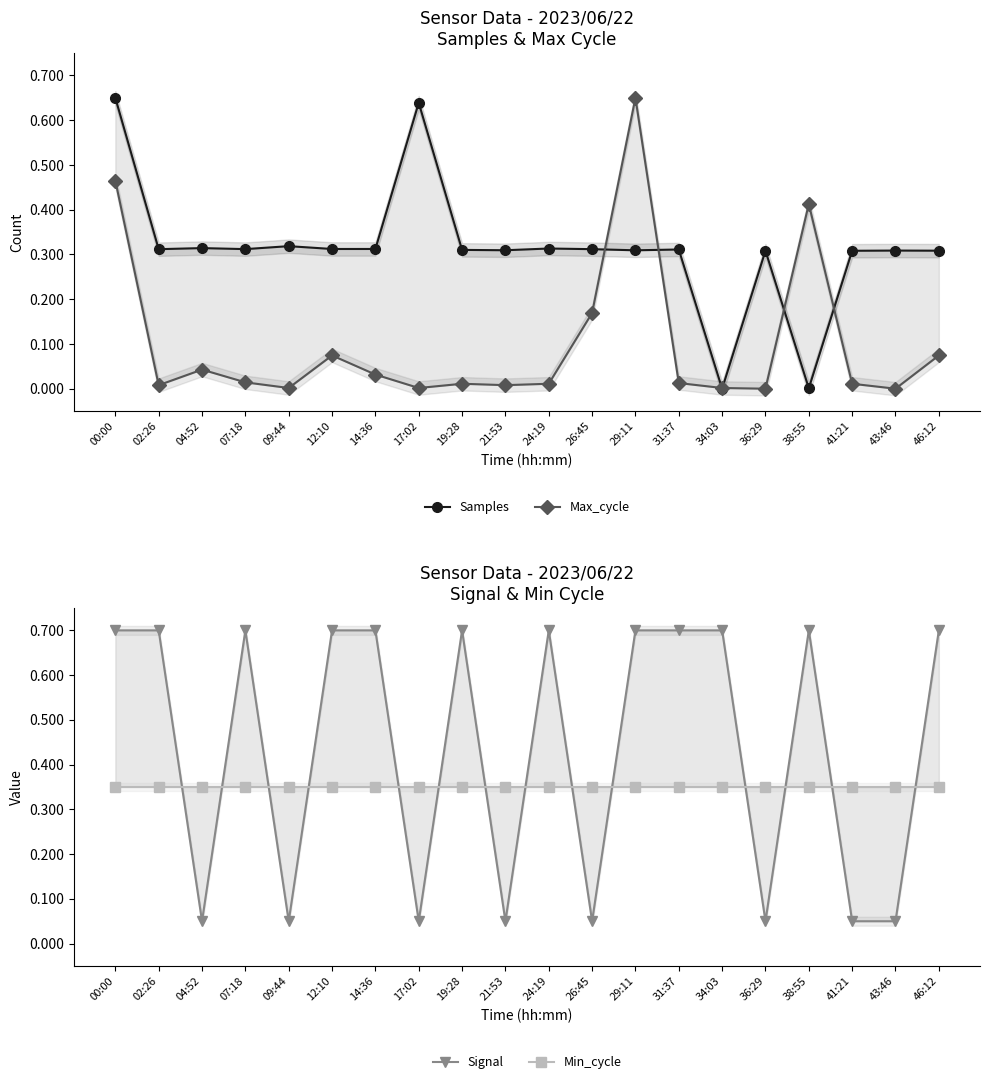

At which category is the sum across all series the highest?

00:00